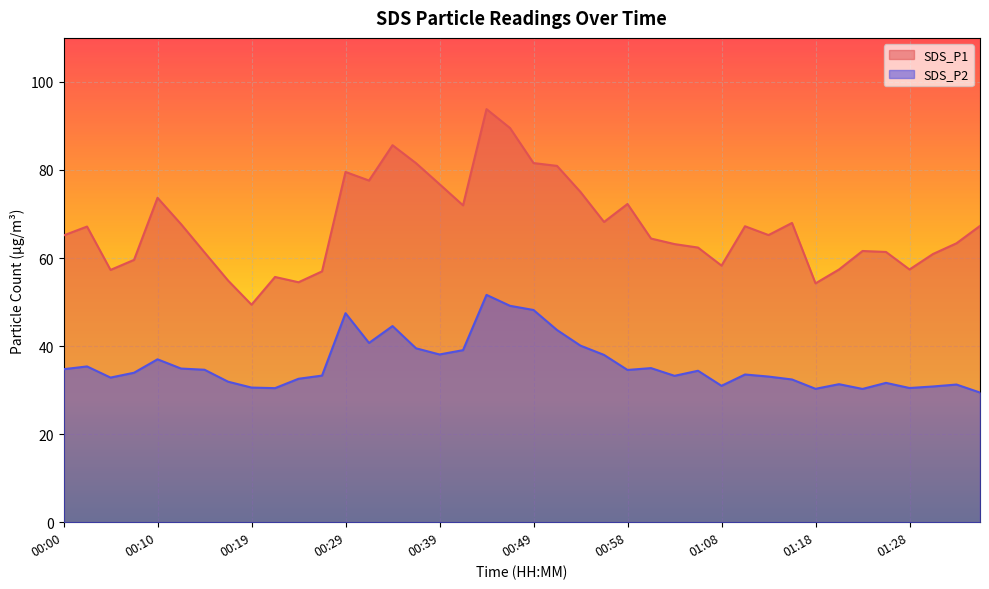

List the series in order of their peak value, lowest first.

SDS_P2, SDS_P1